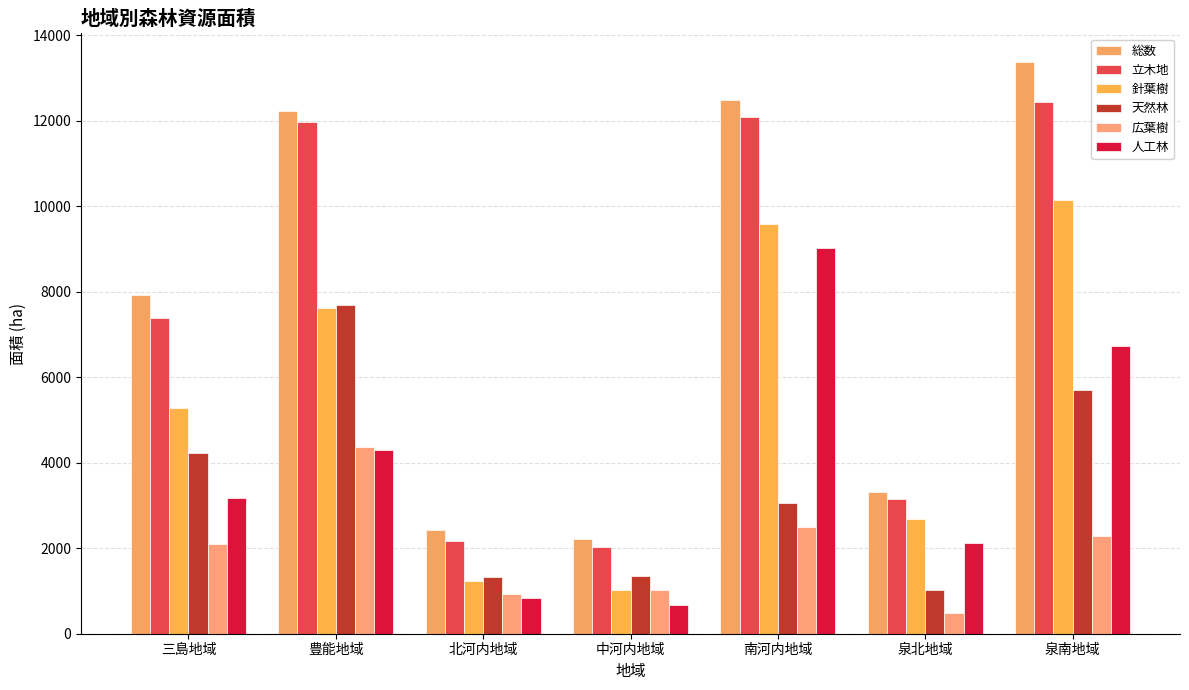

Which series has the largest range (max minus min)?

総数